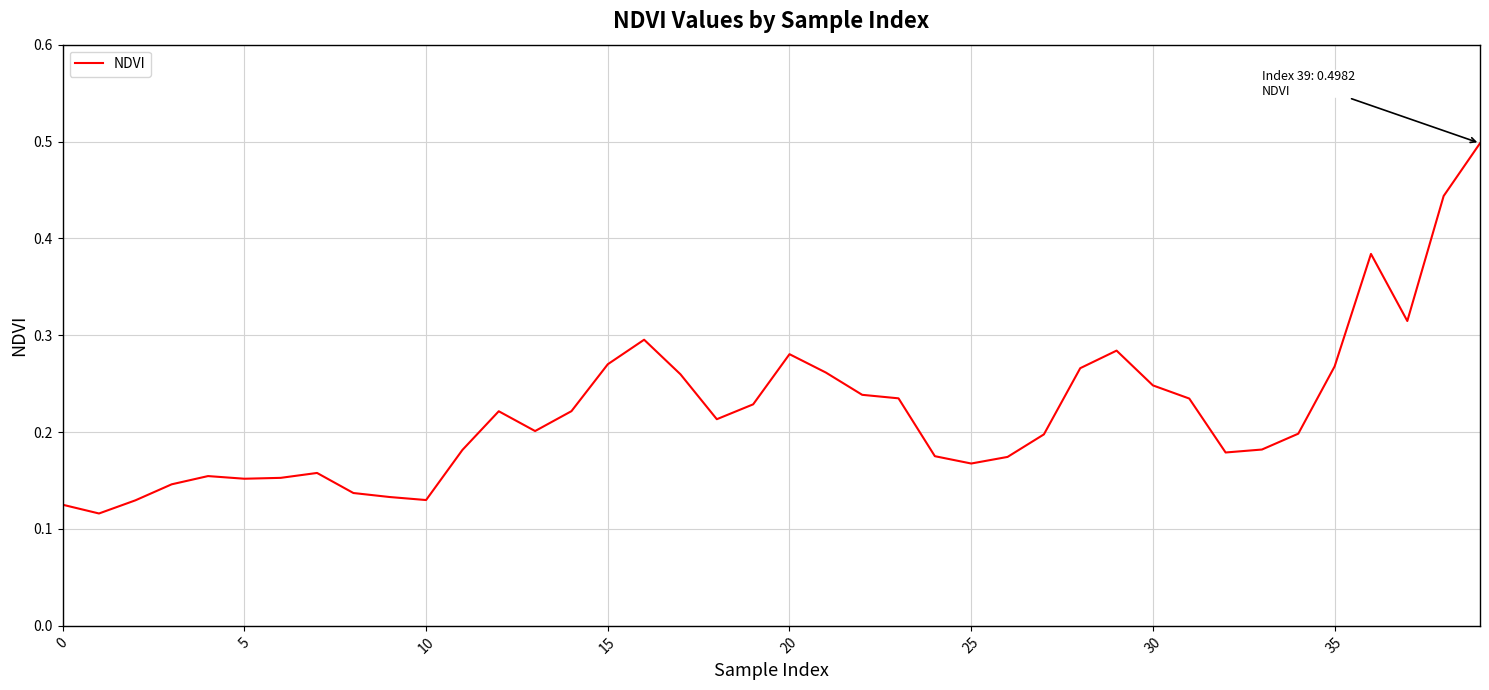

What is the greatest value displayed?

0.5